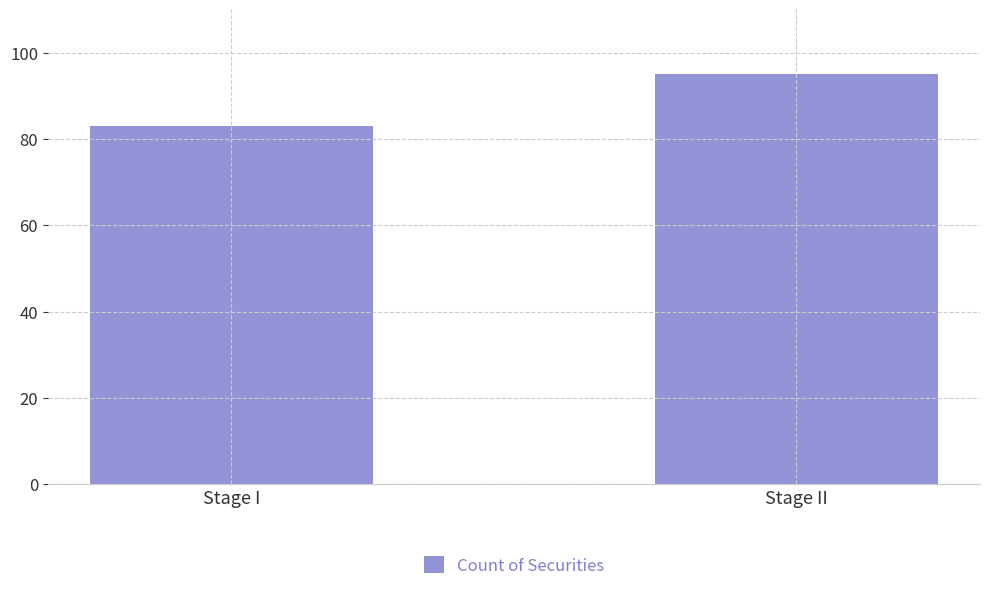

True or false: the data shows 83 at Stage I.

True